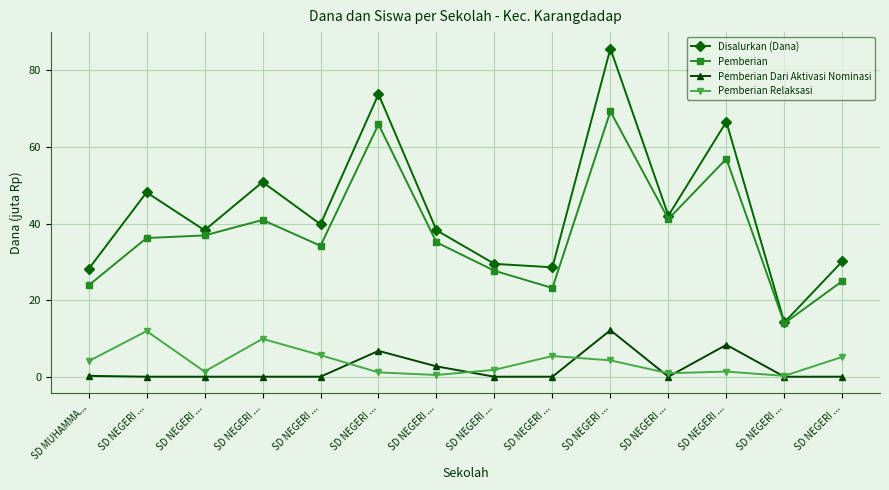

Which has a higher value, SD NEGERI ... or SD NEGERI ...?

SD NEGERI ...